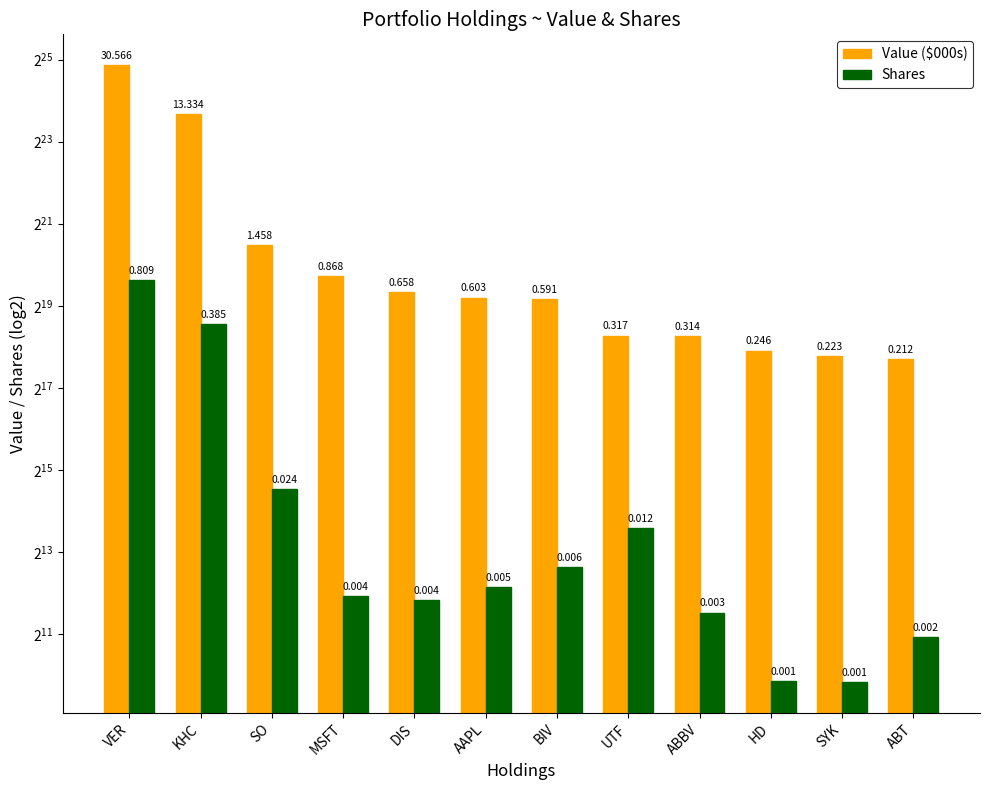

At which category is the sum across all series the highest?

VER